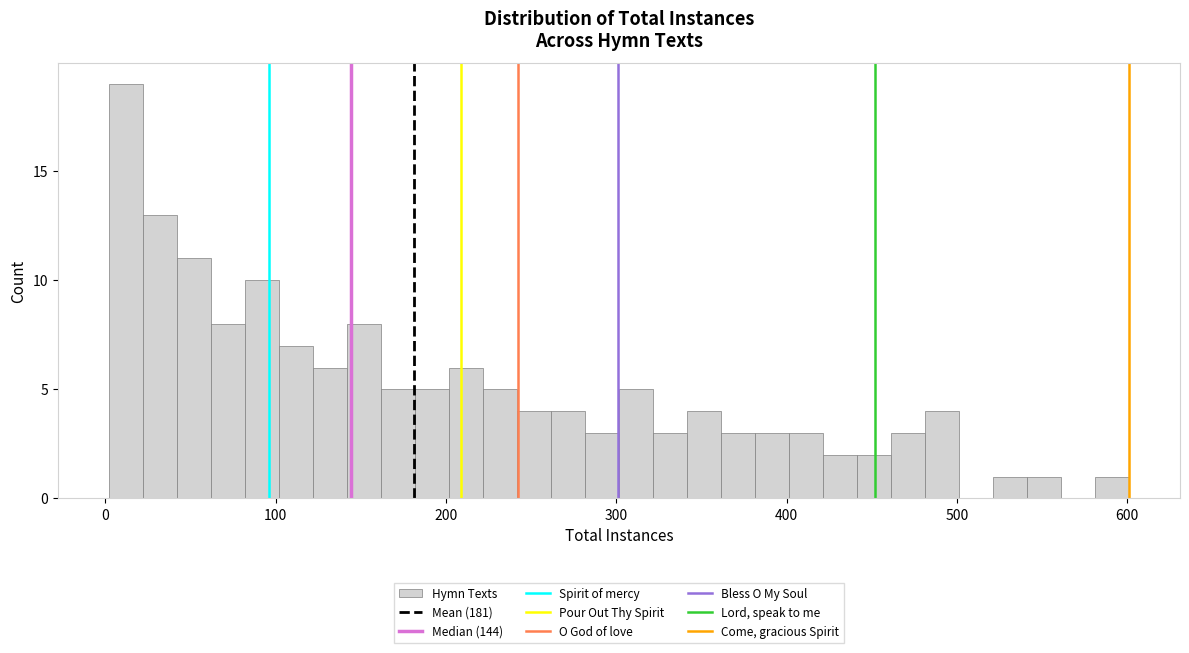

Read against the x-axis, roughly where is the centre of the tallest bar?

10